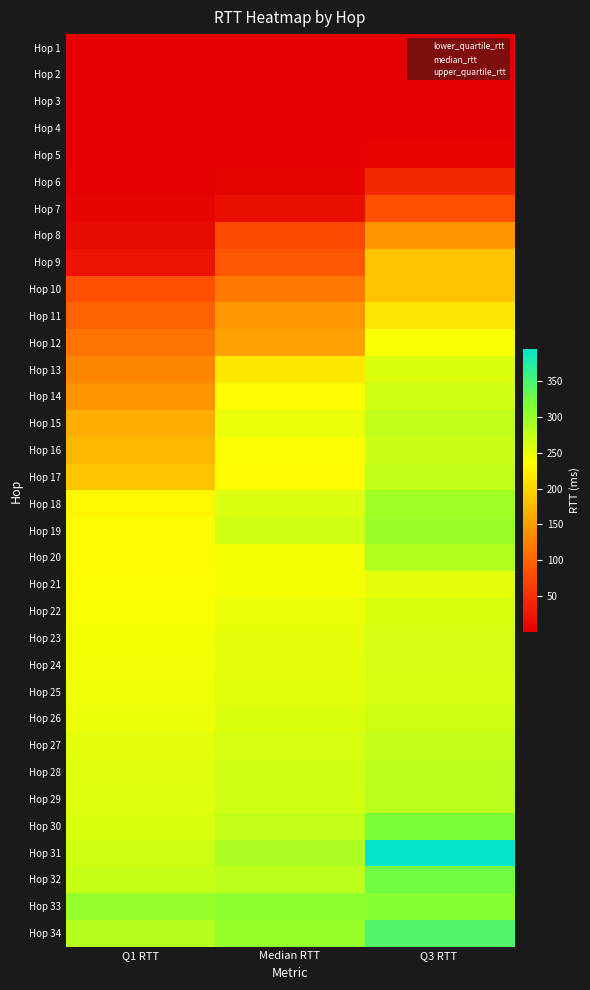

What is the total value across all series at Q3 RTT?

7412.2